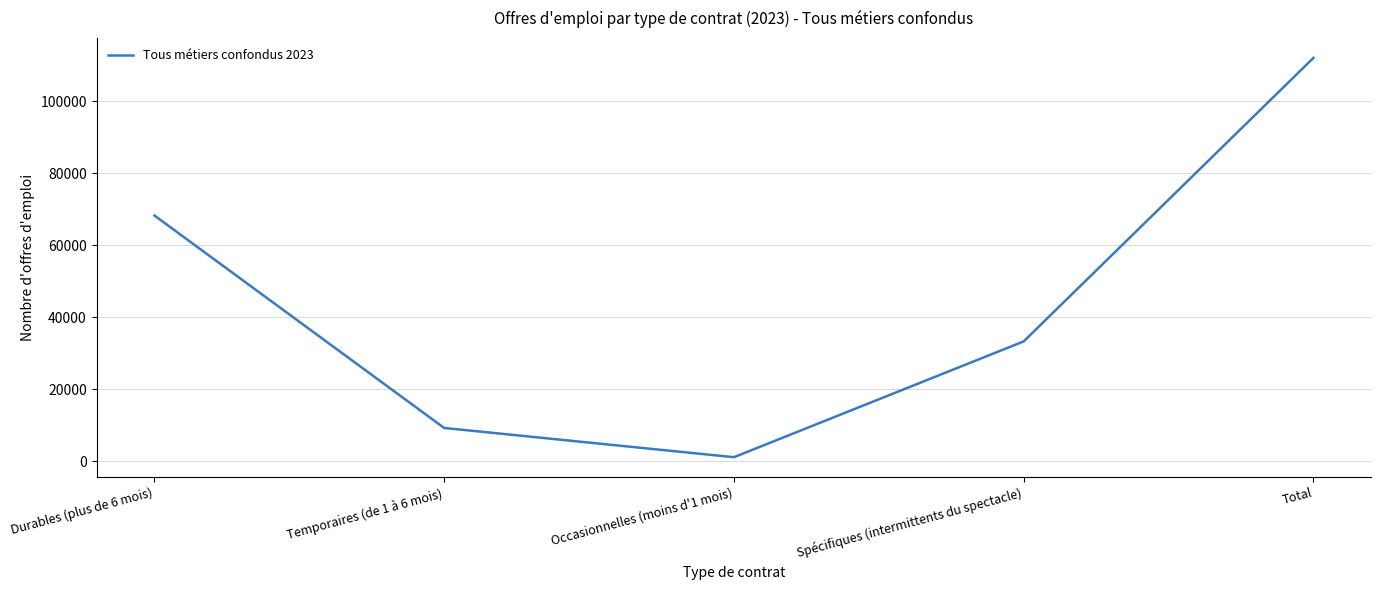

True or false: there are more than 1 points higher than both neighbors.

False